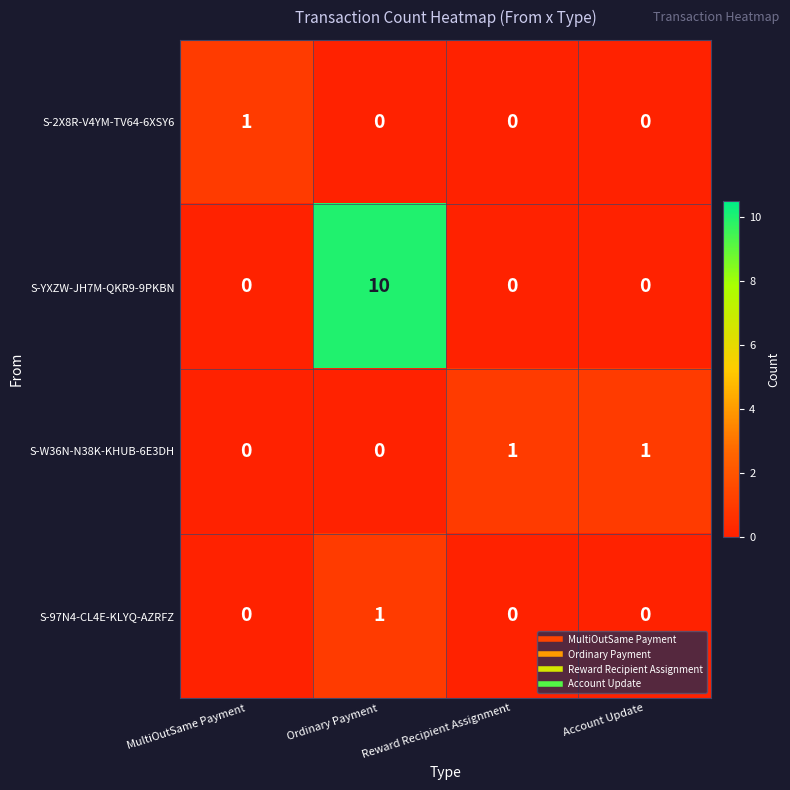

Is the value of S-97N4-CL4E-KLYQ-AZRFZ at Account Update greater than the value of S-W36N-N38K-KHUB-6E3DH at Reward Recipient Assignment?

No